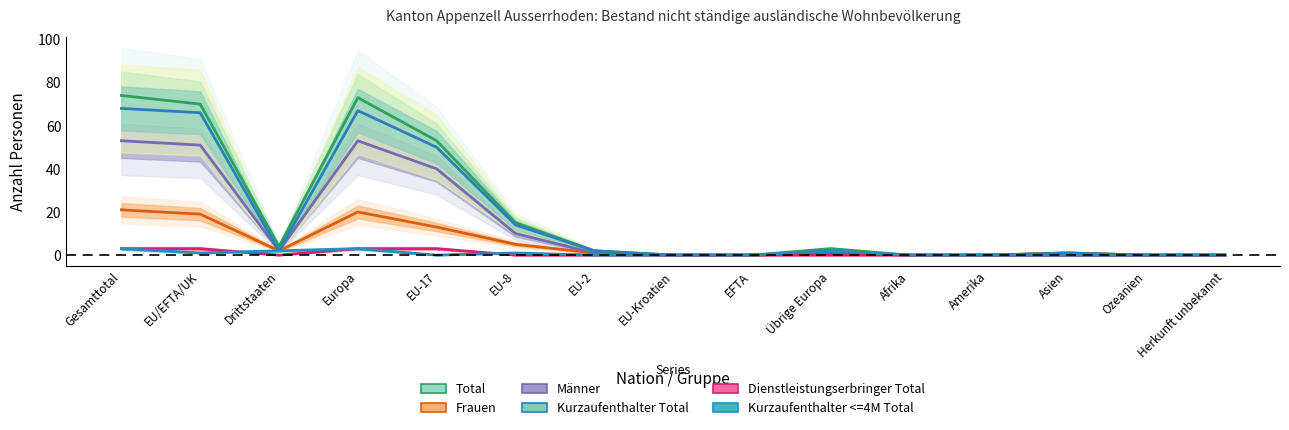

How many positive values does the Männer series have?

8